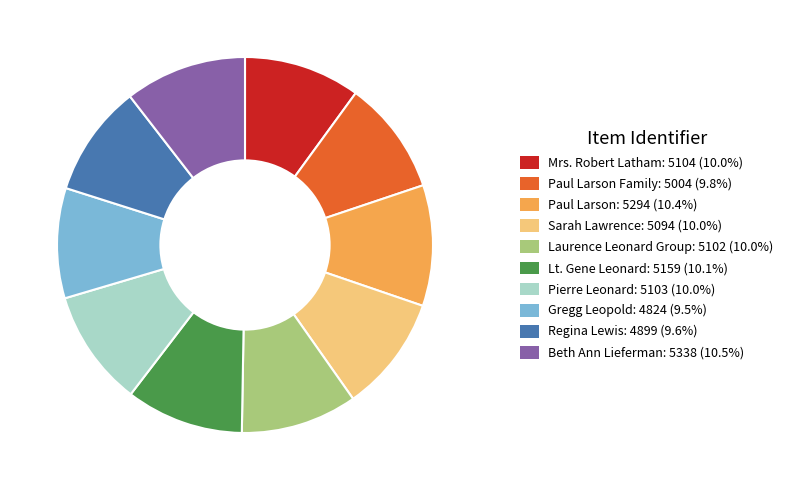

Is there any slice that represents more than half of the pie?

No